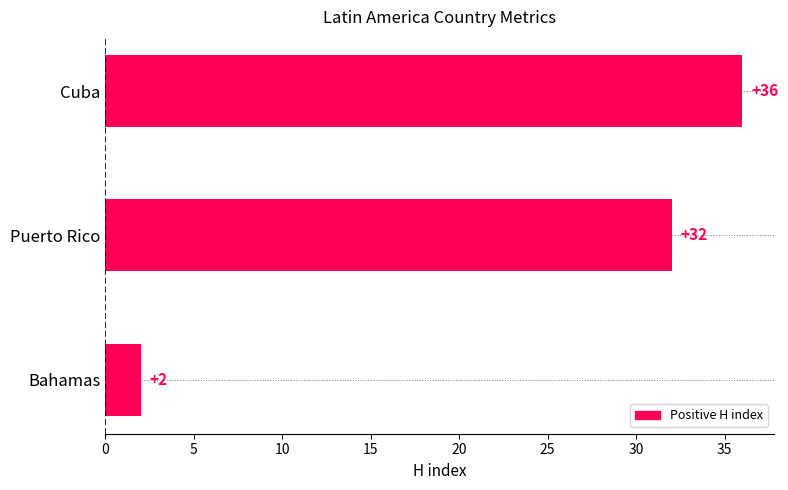

What is the average value?

23